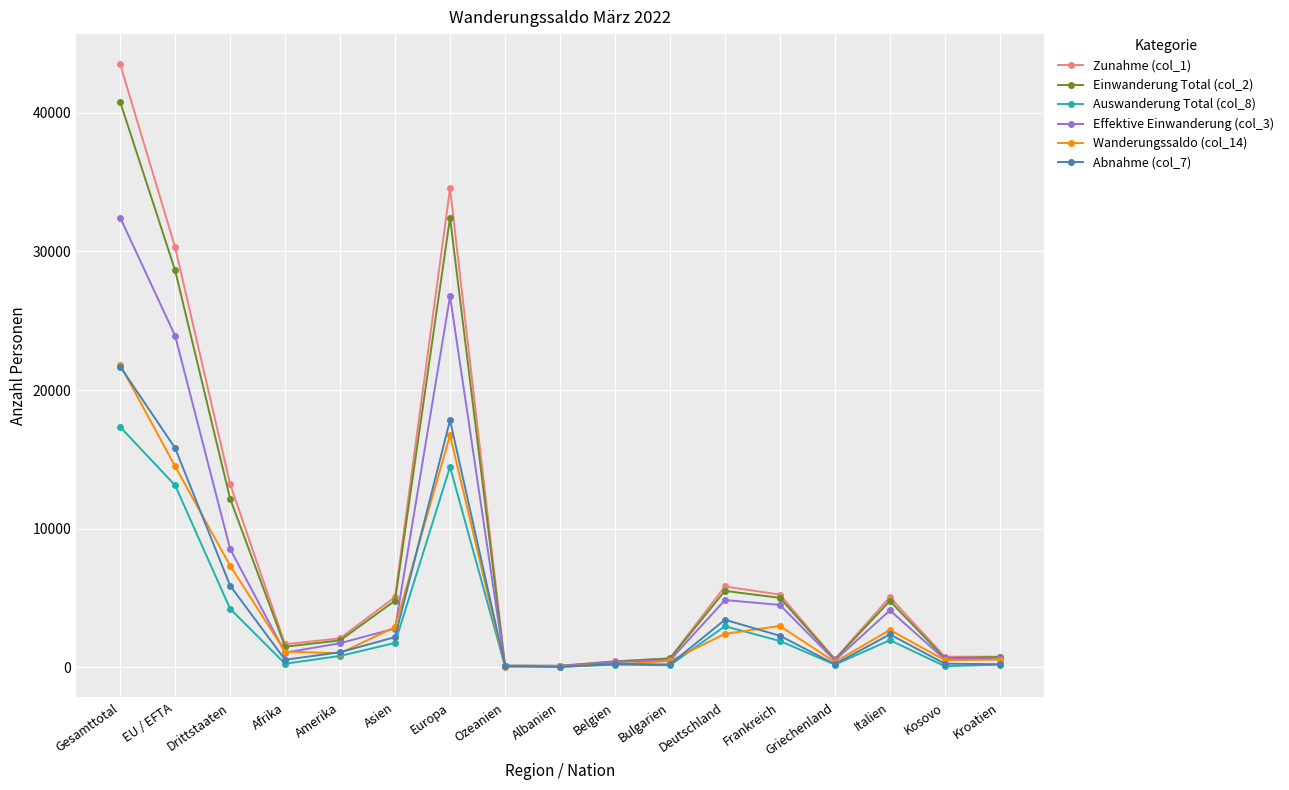

Does the chart have visible grid lines?

Yes